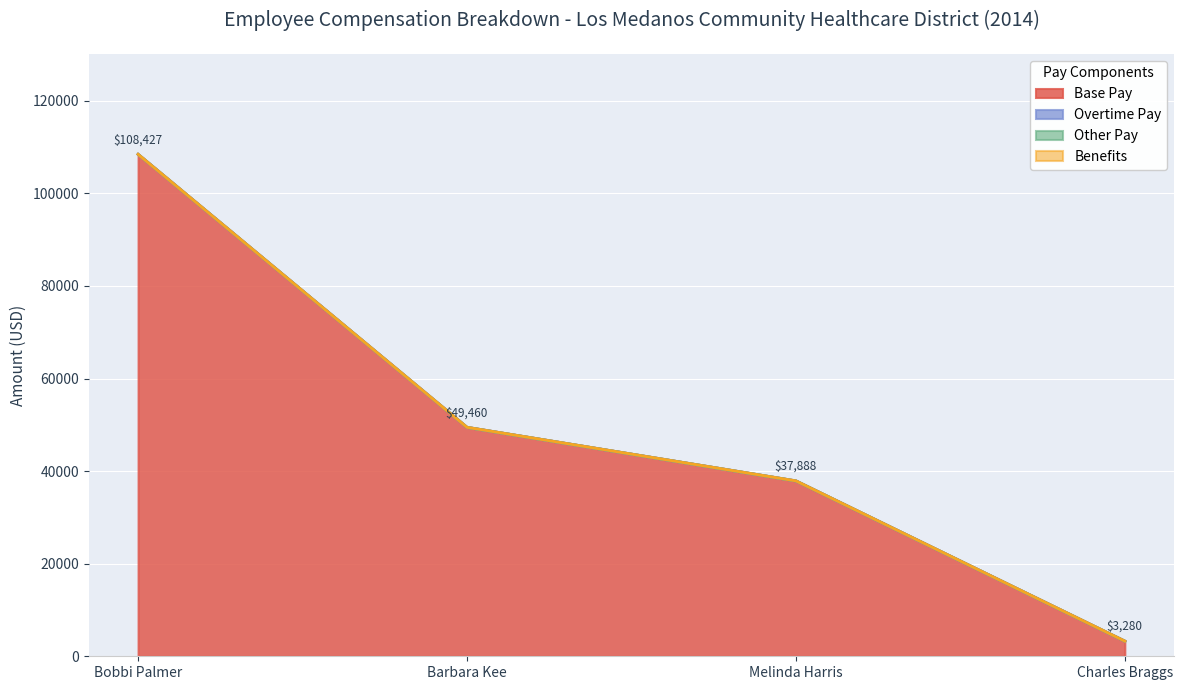

What is the maximum value shown in the chart?

108427.2